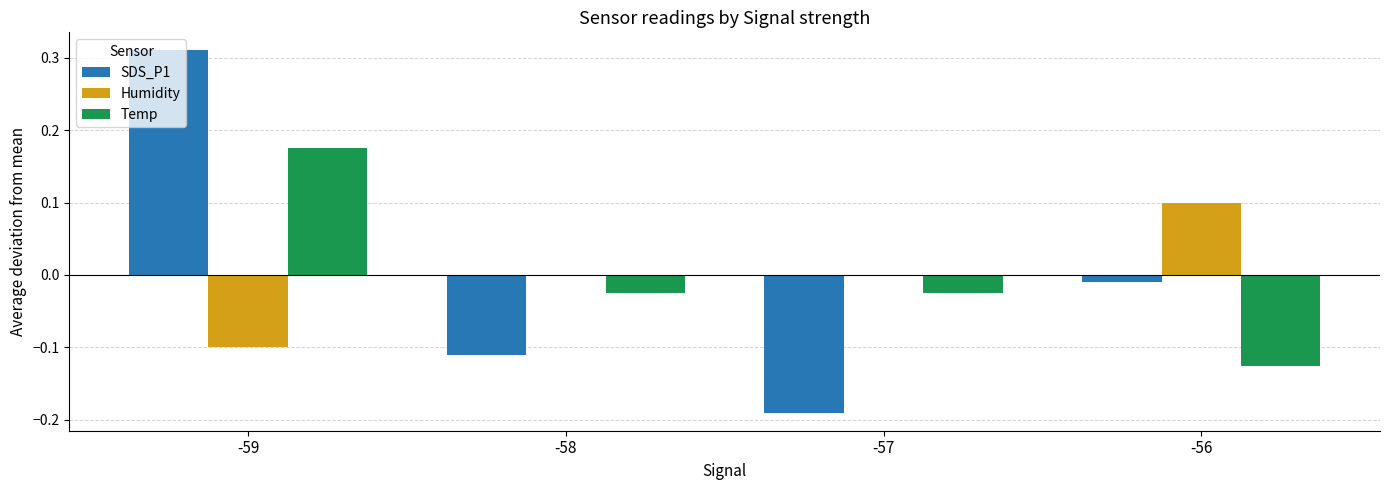

The value of SDS_P1 at -59 is 0.1. True or false?

False